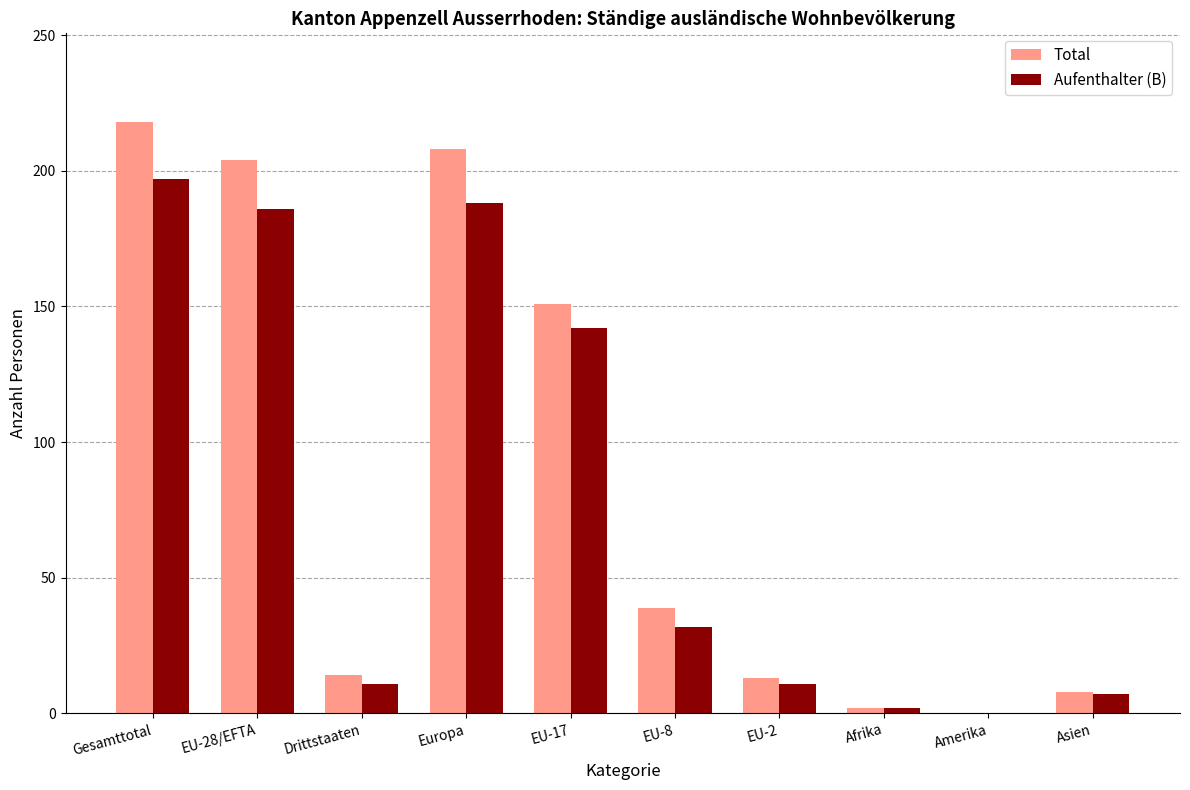

Is it true that Total equals 8 at Asien?

True